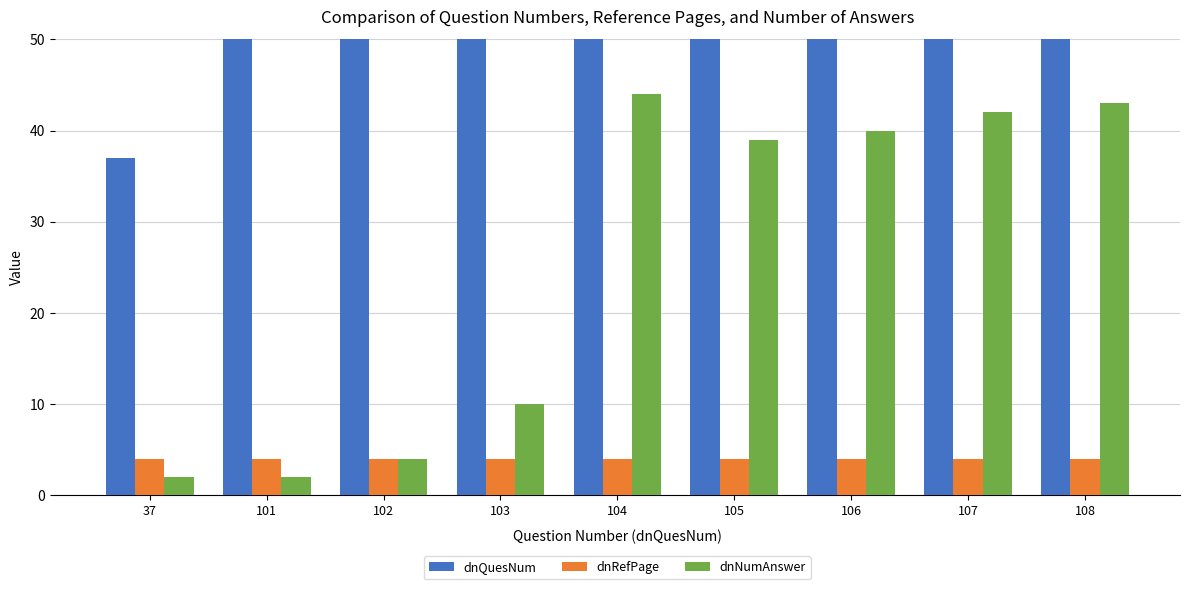

At 103, list the series in order from smallest to largest.

dnRefPage, dnNumAnswer, dnQuesNum